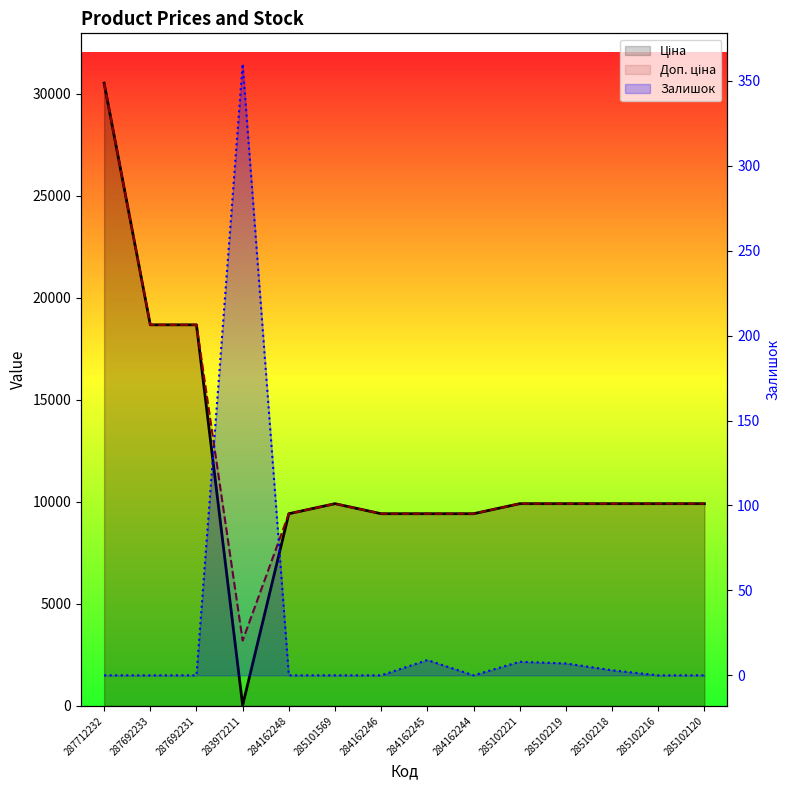

Which category has the highest value in the Доп. ціна series?

287712232